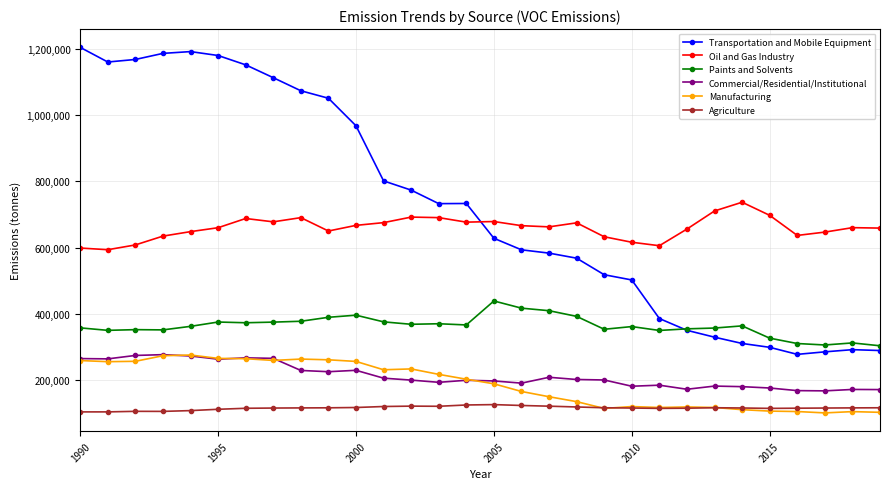

What is the value of the Commercial/Residential/Institutional point at the 15th from the left?

199127